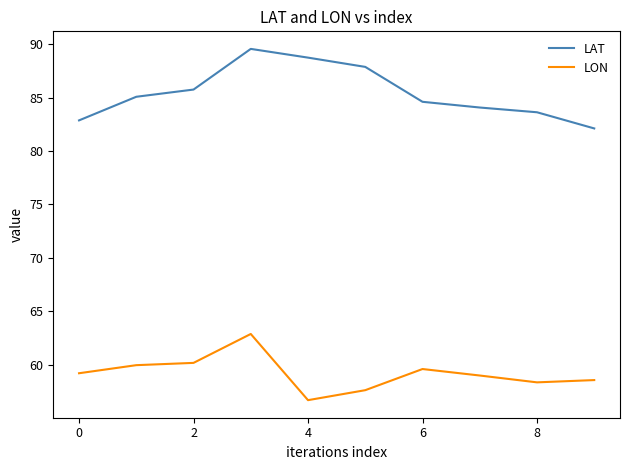

Rank the series by their maximum value, from highest to lowest.

LAT, LON